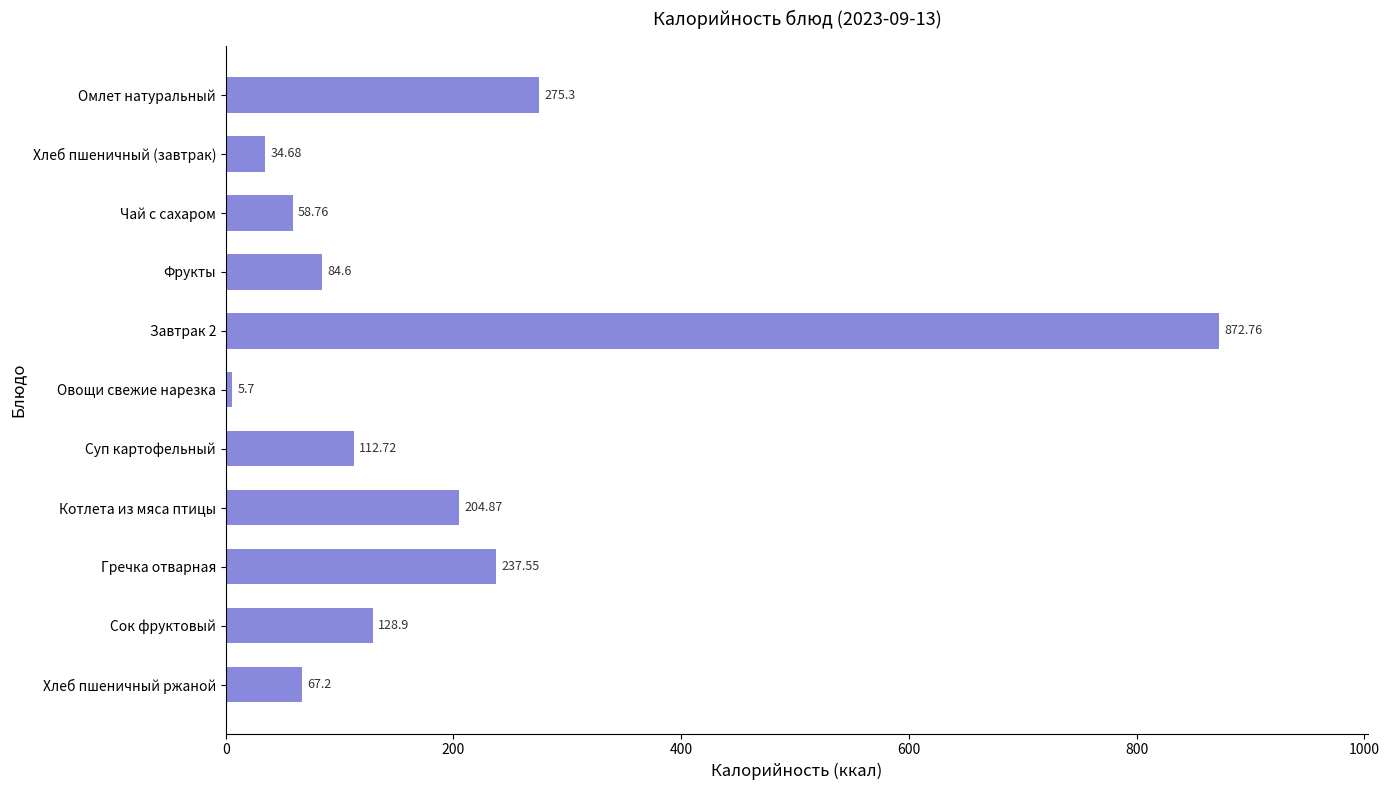

What is the change in value from Завтрак 2 to Хлеб пшеничный ржаной?

-805.6